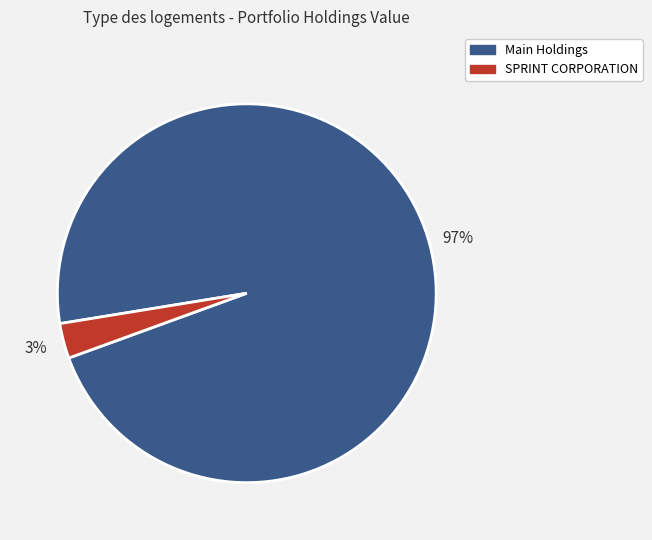

Count the number of slices in the pie.

2